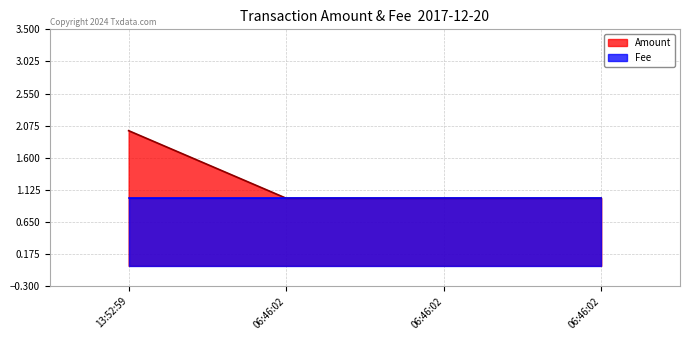

What is the difference between the maximum and minimum values?

1